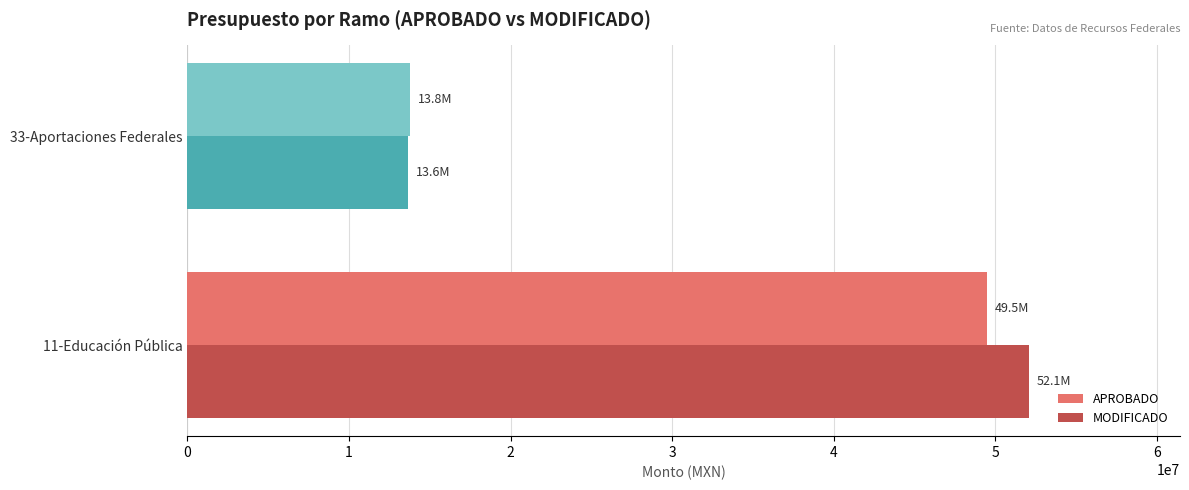

What is the maximum value for MODIFICADO?

52060139.4